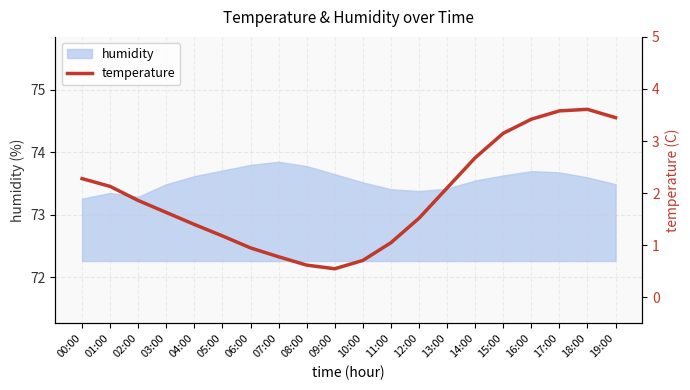

True or false: humidity has a value of 131.9 at 09:00.

False